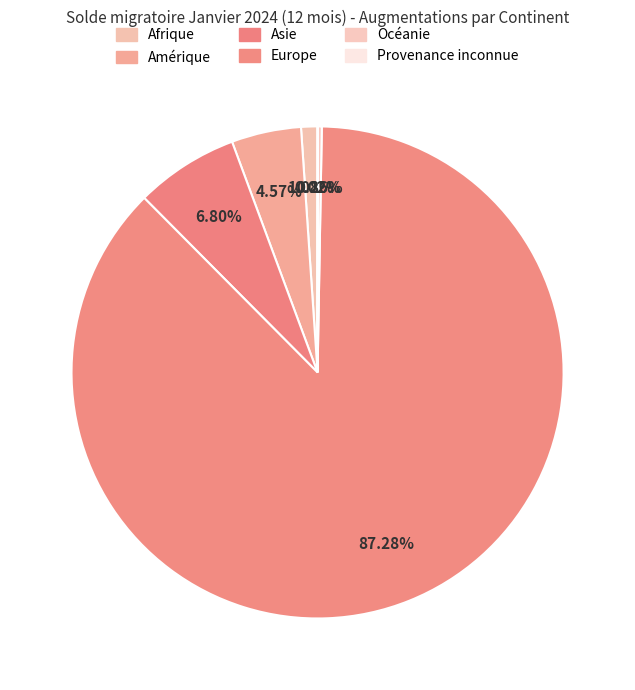

True or false: Amérique accounts for 1% of the total.

False